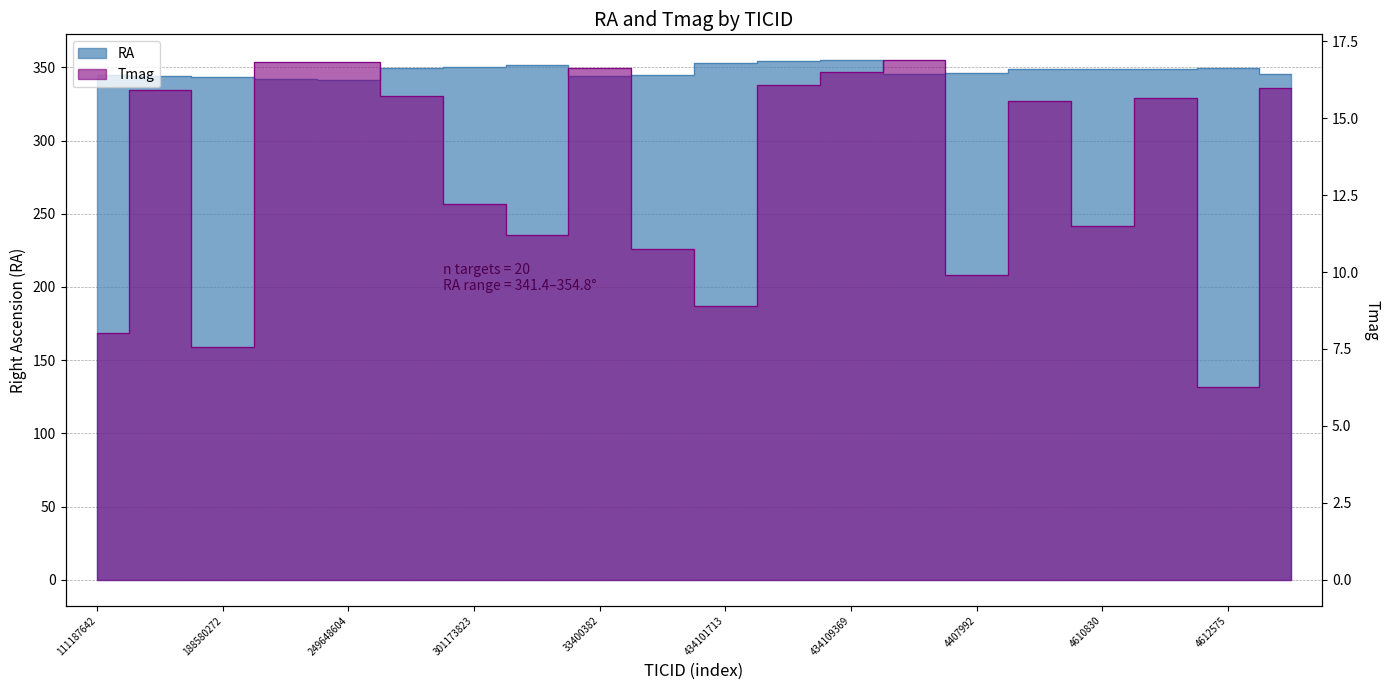

Read the value at 471015454.

16.0